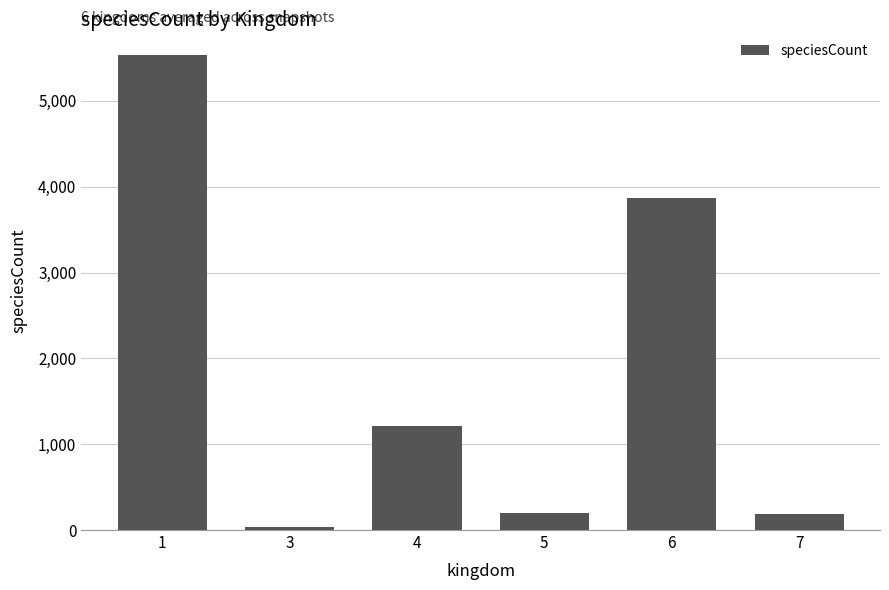

How many distinct data groups are displayed?

1